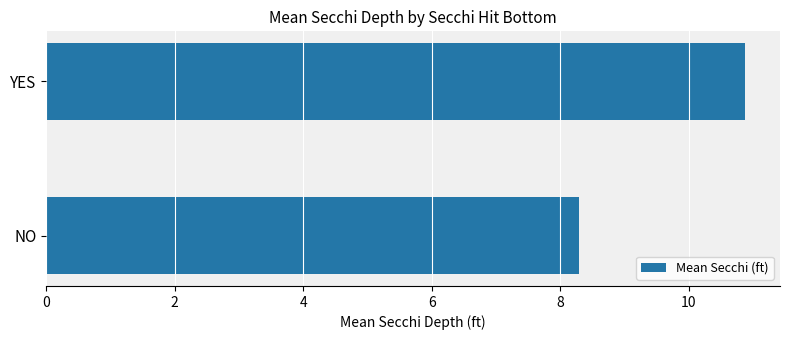

How many values are between 8 and 10?

1